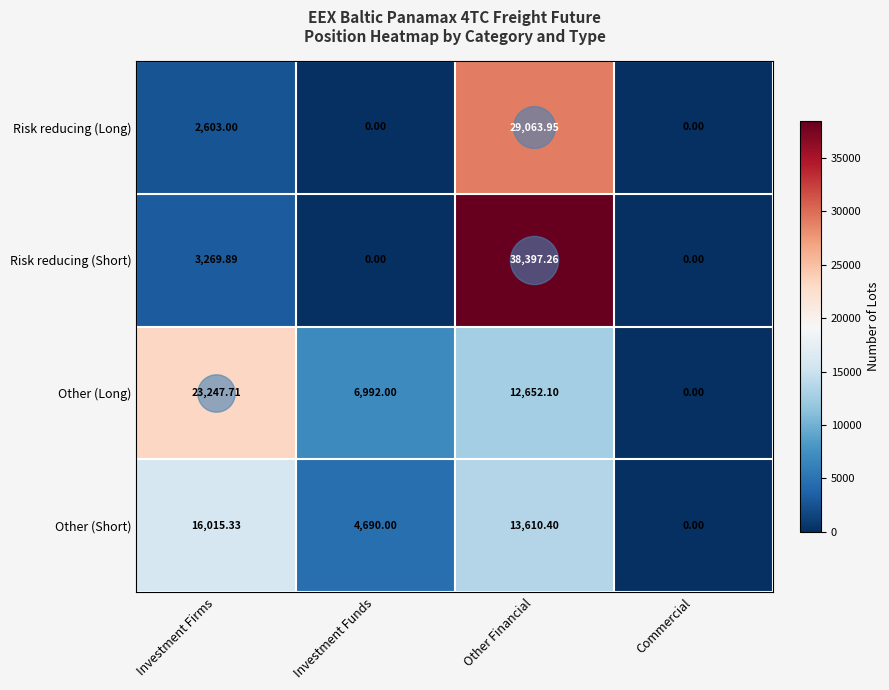

At which category is the sum across all series the highest?

Other Financial